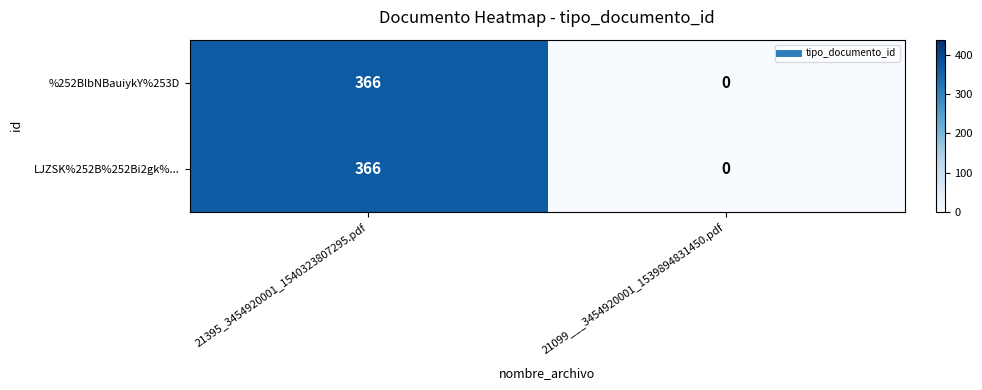

At which category is the sum across all series the highest?

21395_3454920001_1540323807295.pdf